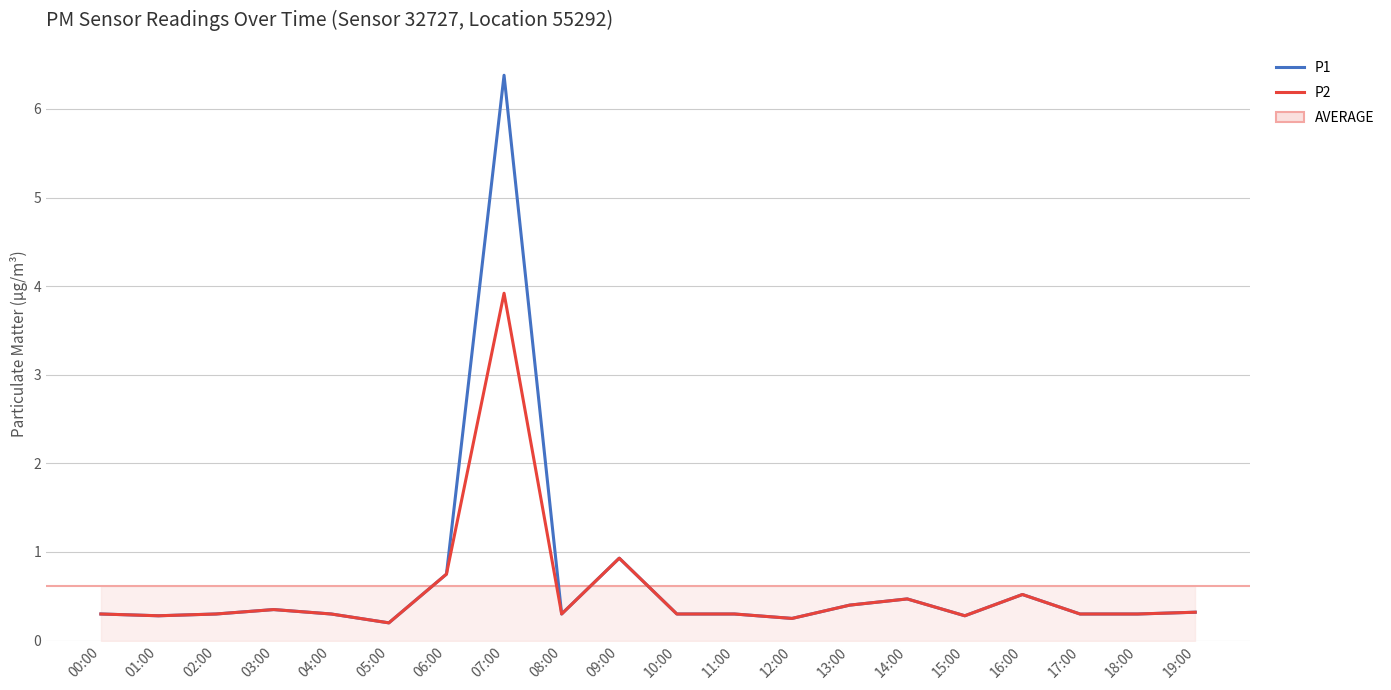

Where is P2 nearest to the value 2?

09:00